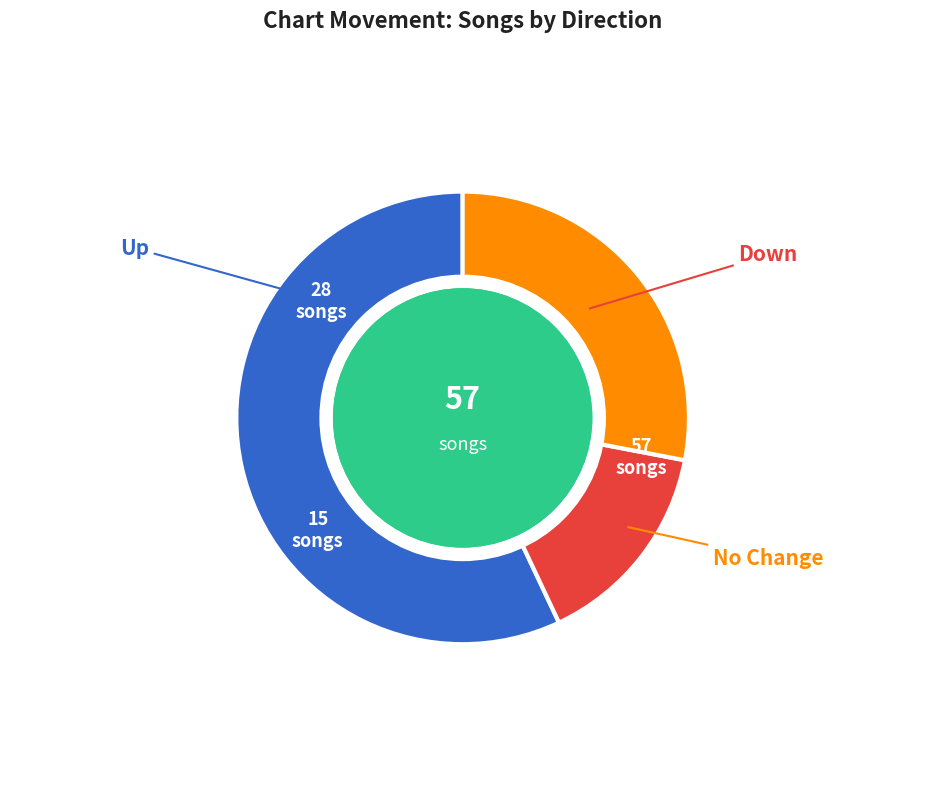

Does any single category account for the majority?

Yes